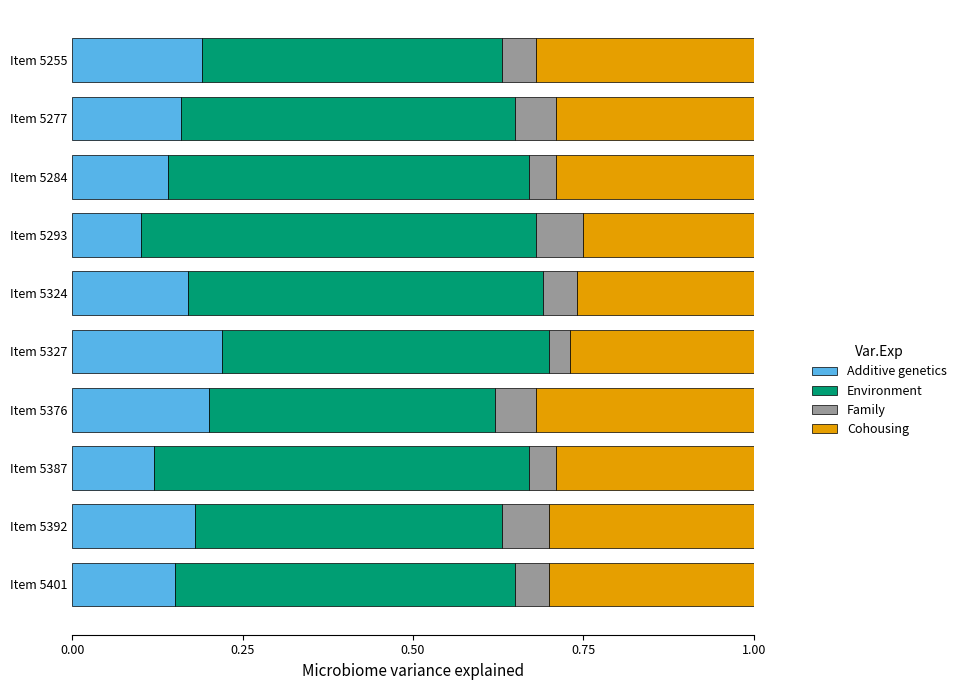

How many Additive genetics values are between 0 and 1?

10